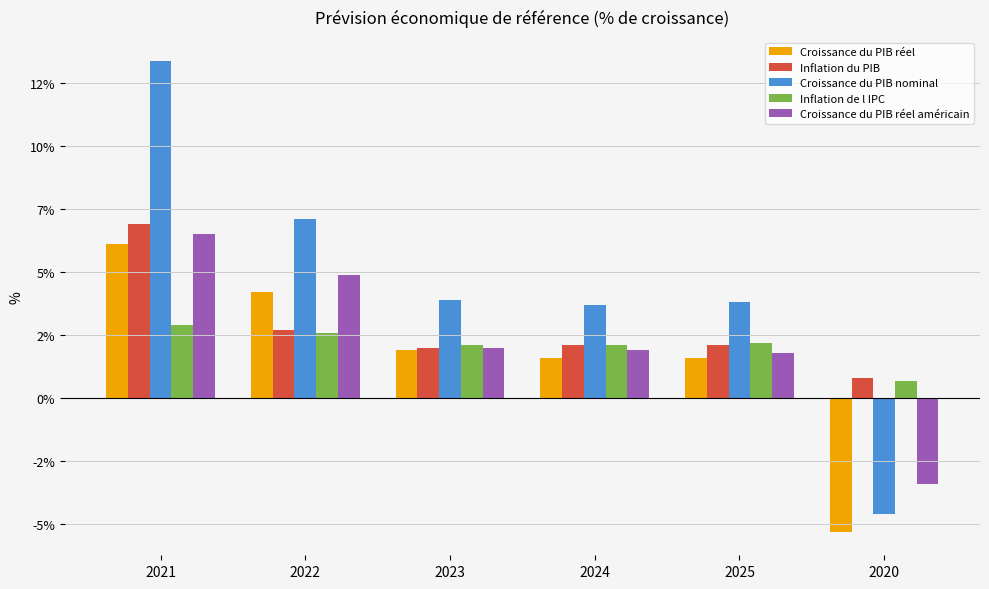

What is the label of the 2nd bar from the left?

2022